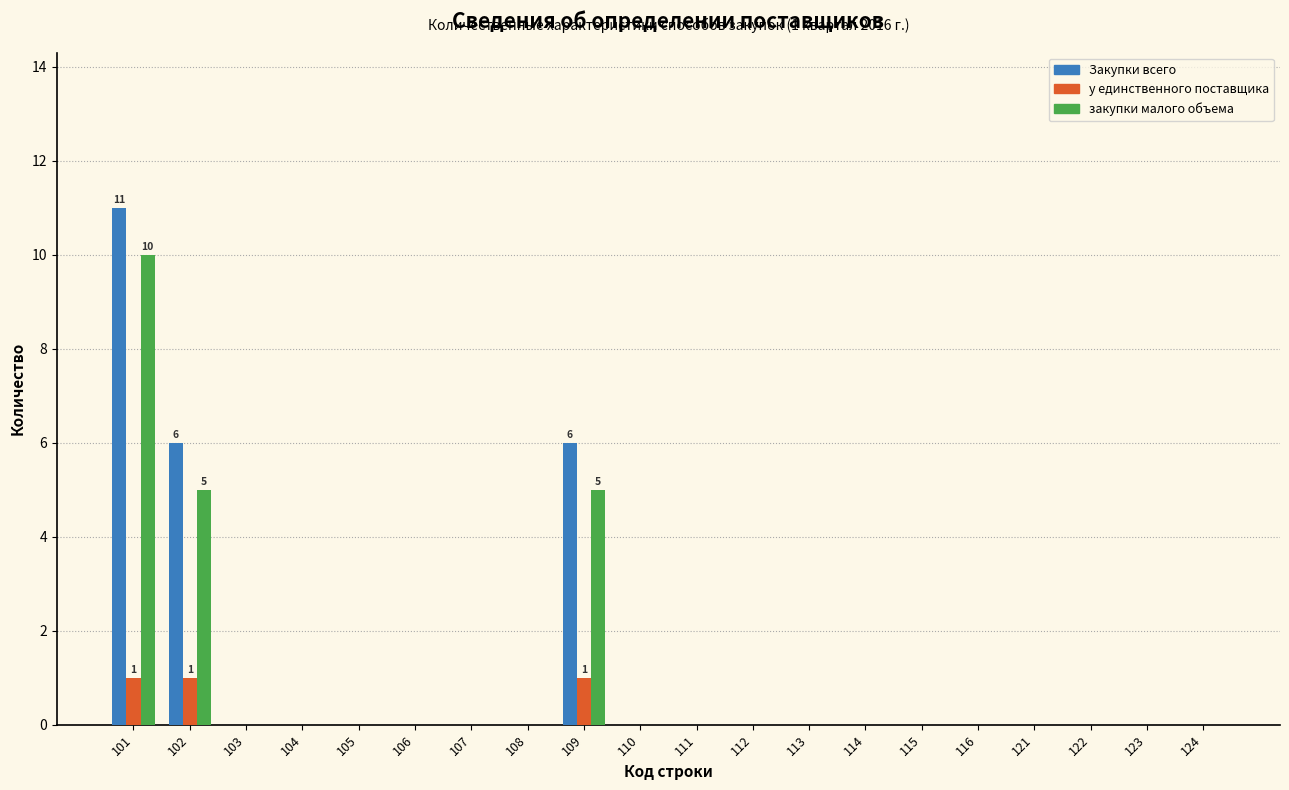

What is the total value across all series at 101?

22